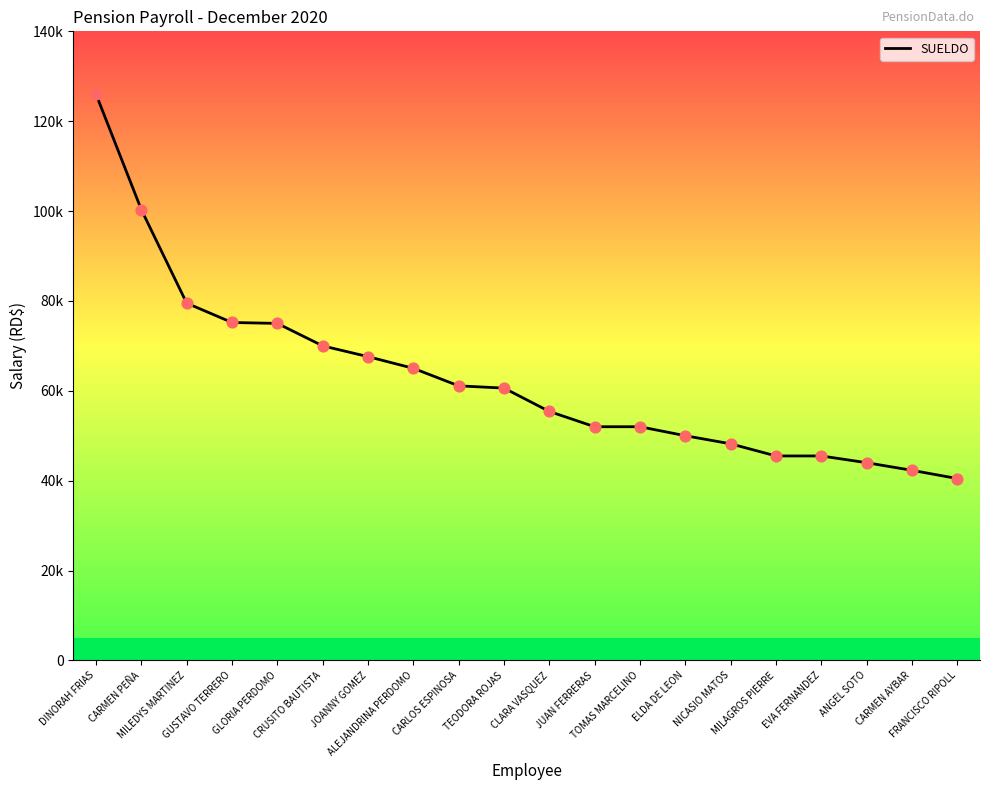

Between MILAGROS PIERRE and JOANNY GOMEZ, which is larger?

JOANNY GOMEZ